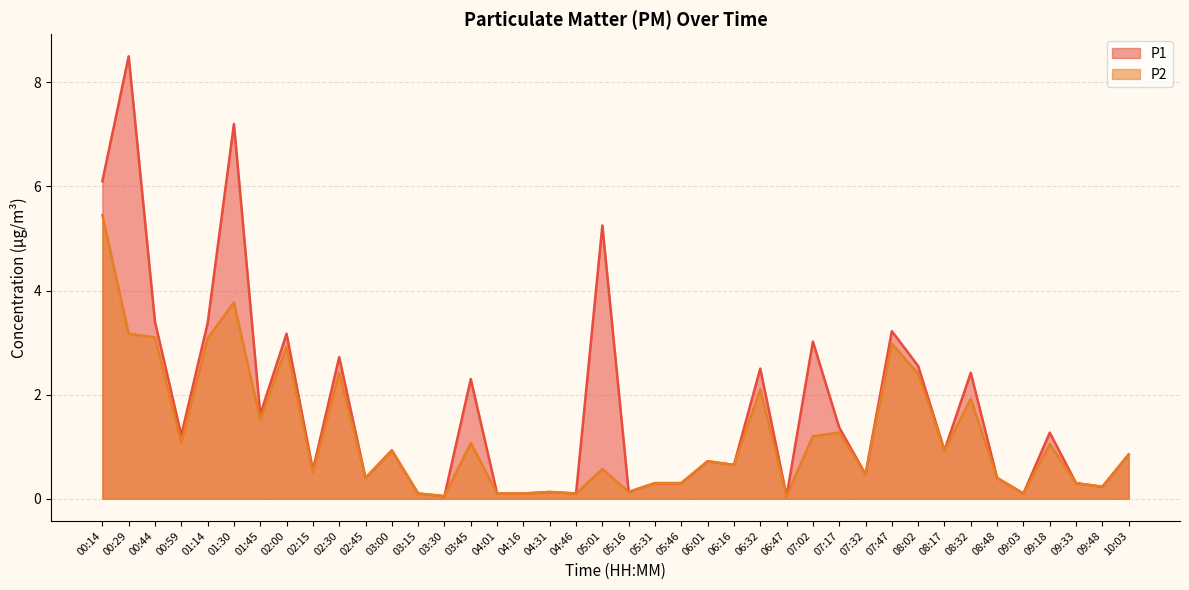

Is it true that P1 equals 3.2 at 02:00?

True